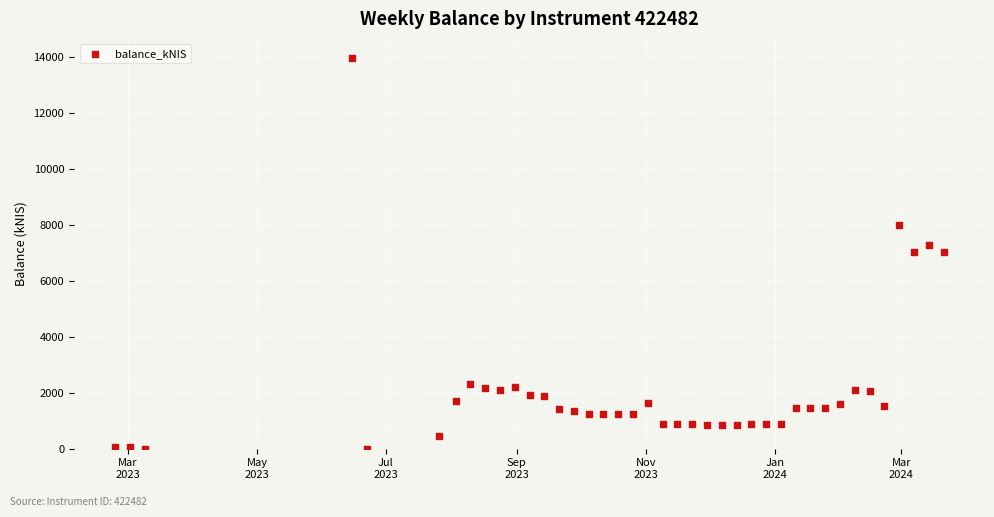

What is the range of Y values (max minus min)?

13951.5